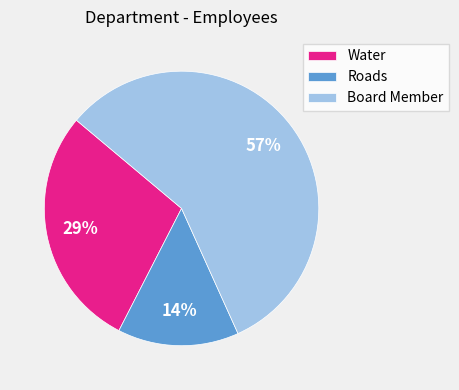

To the nearest percent, what percentage of the pie is Water?

29%